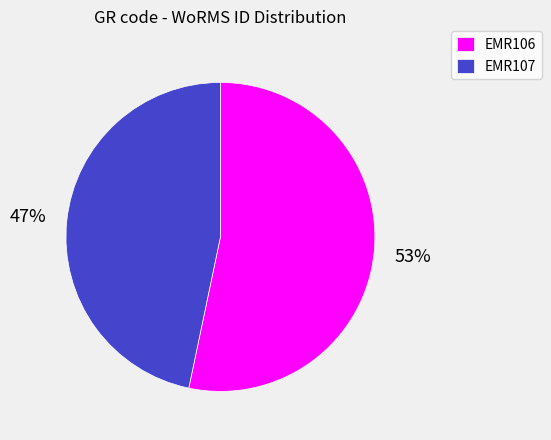

The EMR106 slice represents 61% of the pie. True or false?

False